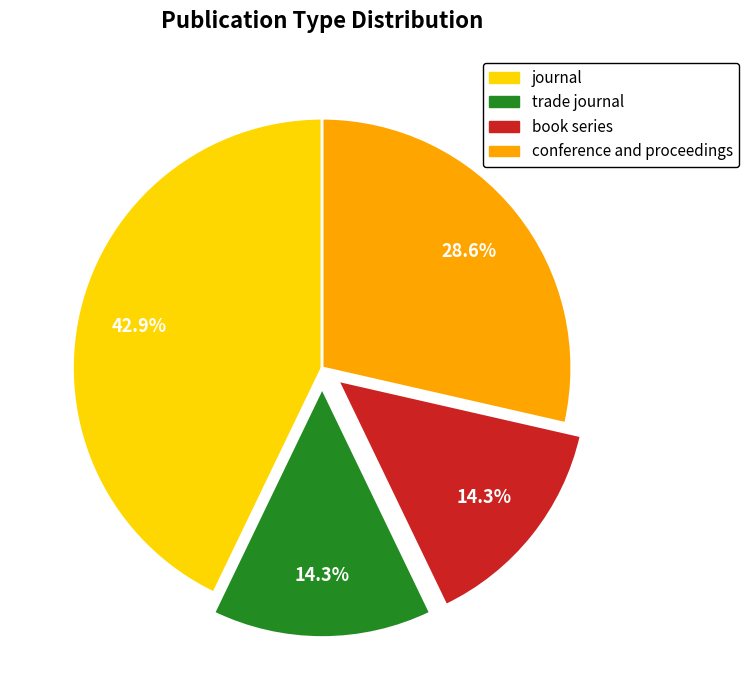

Which has a higher value, conference and proceedings or trade journal?

conference and proceedings